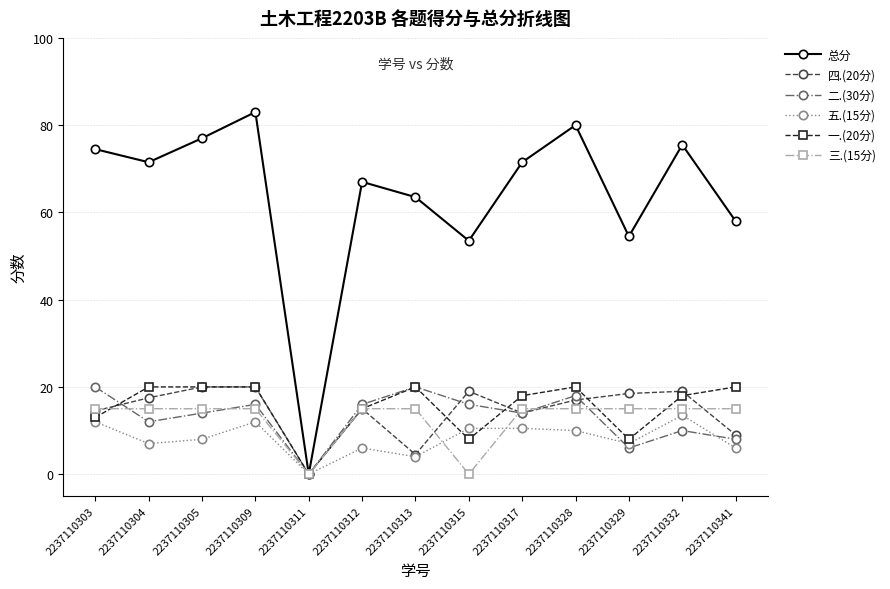

The value of 四.(20分) at 2237110311 is 0.0. True or false?

True